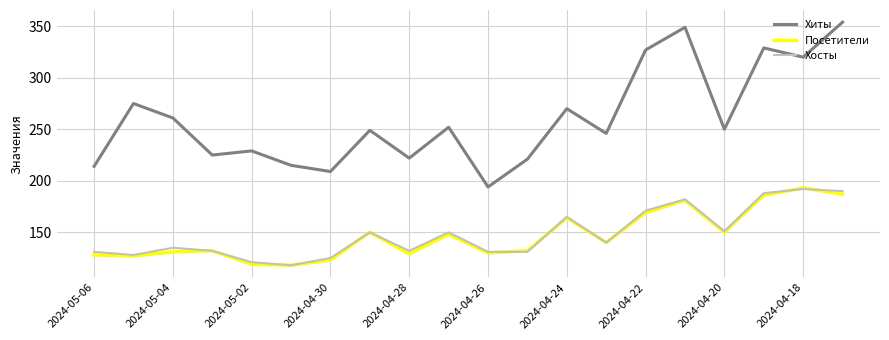

What is the smallest value displayed?

118